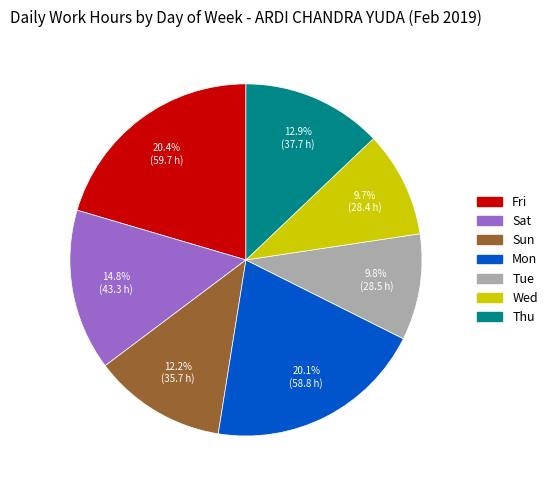

What percentage is NOT represented by Tue?

90.2%